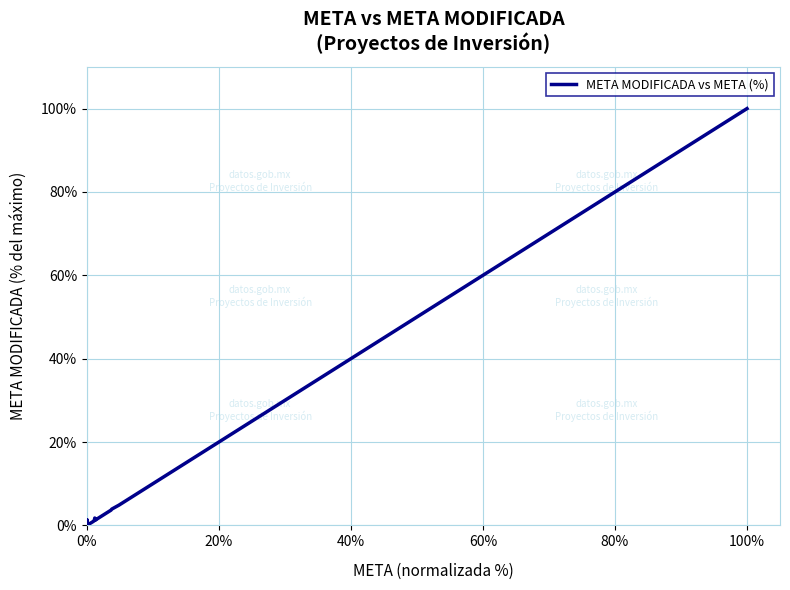

Reading left to right, list all the values displayed in this chart.

0.6	1.3	1.3	0.0	0.0	0.6	0.0	0.0	0.0	0.0	0.0	0.0	0.0	0.0	0.0	0.9	1.1	1.8	1.3	1.3	1.4	1.3	1.3	1.3	1.6	3.3	3.7	3.9	4.9	9.9	11.2	14.8	19.5	26.0	51.4	99.0	100.0